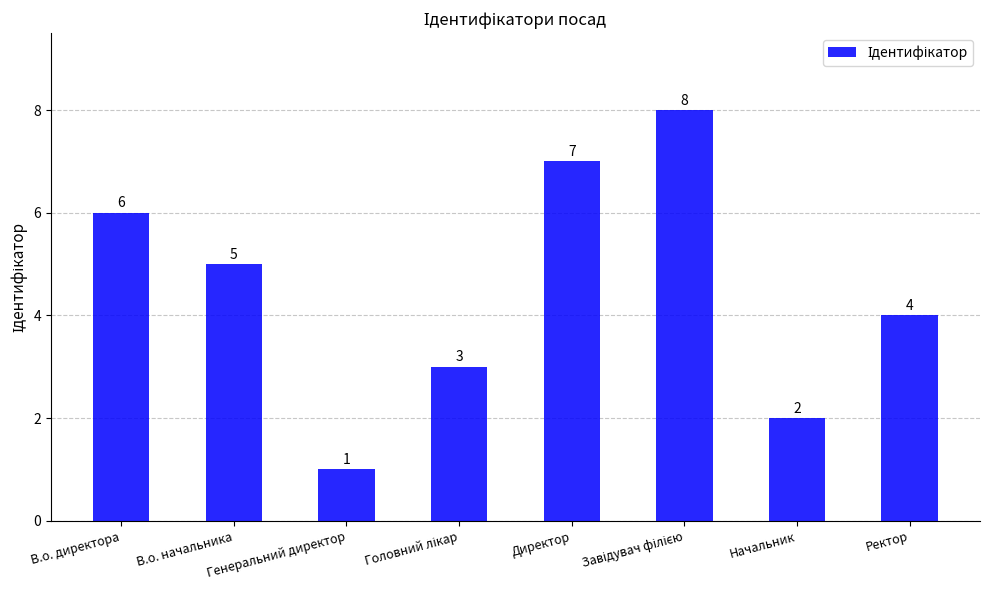

What is the difference between the values at Начальник and В.о. начальника?

3